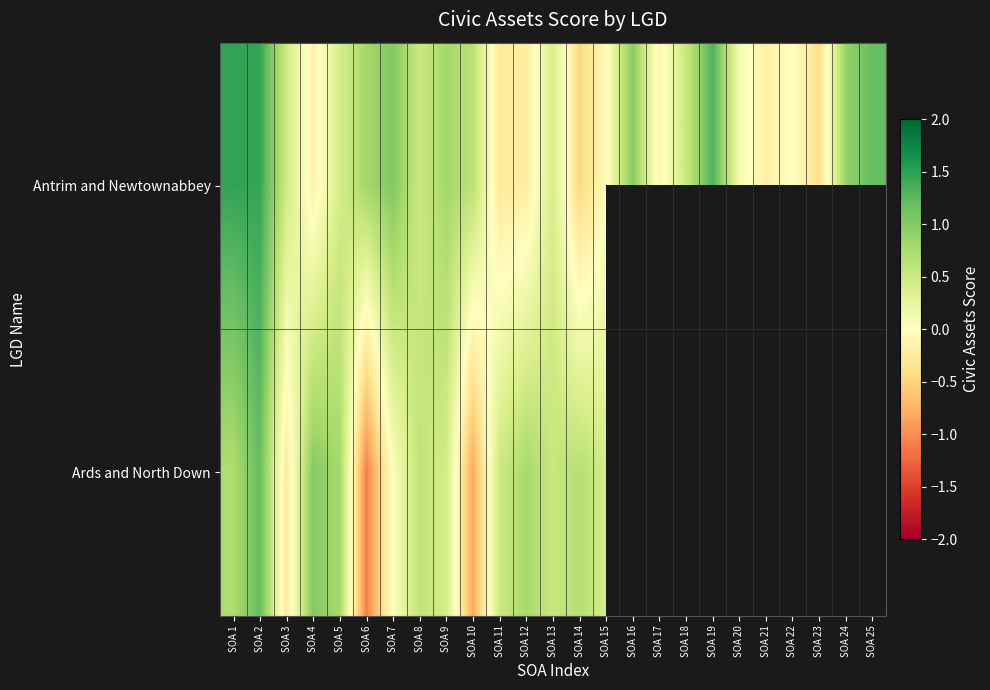

The value of Antrim and Newtownabbey at SOA 21 is -0.2. True or false?

True